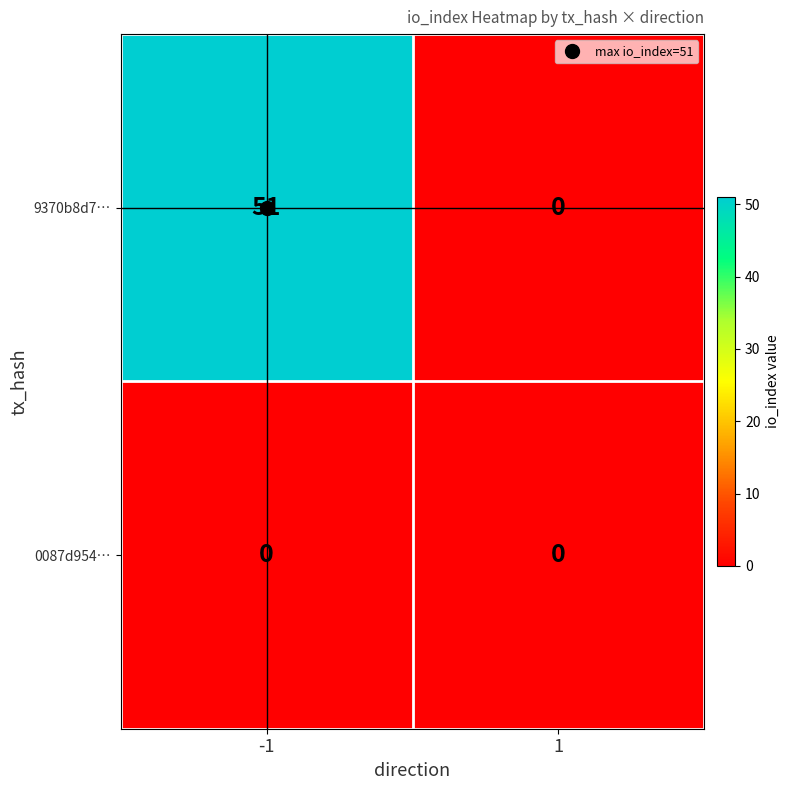

How many distinct data groups are displayed?

2